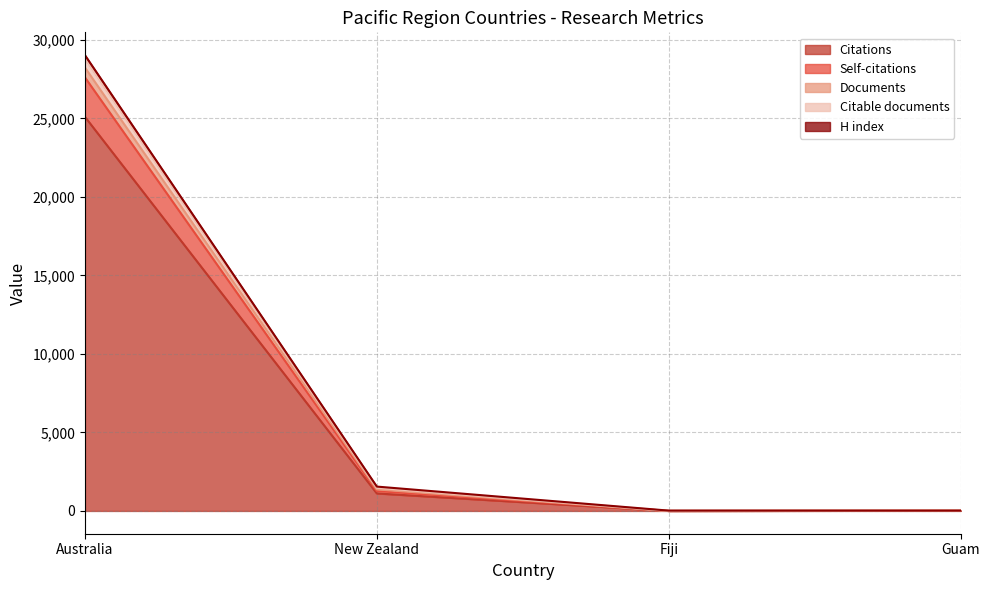

The Citable documents series shows 1373 at New Zealand. True or false?

True